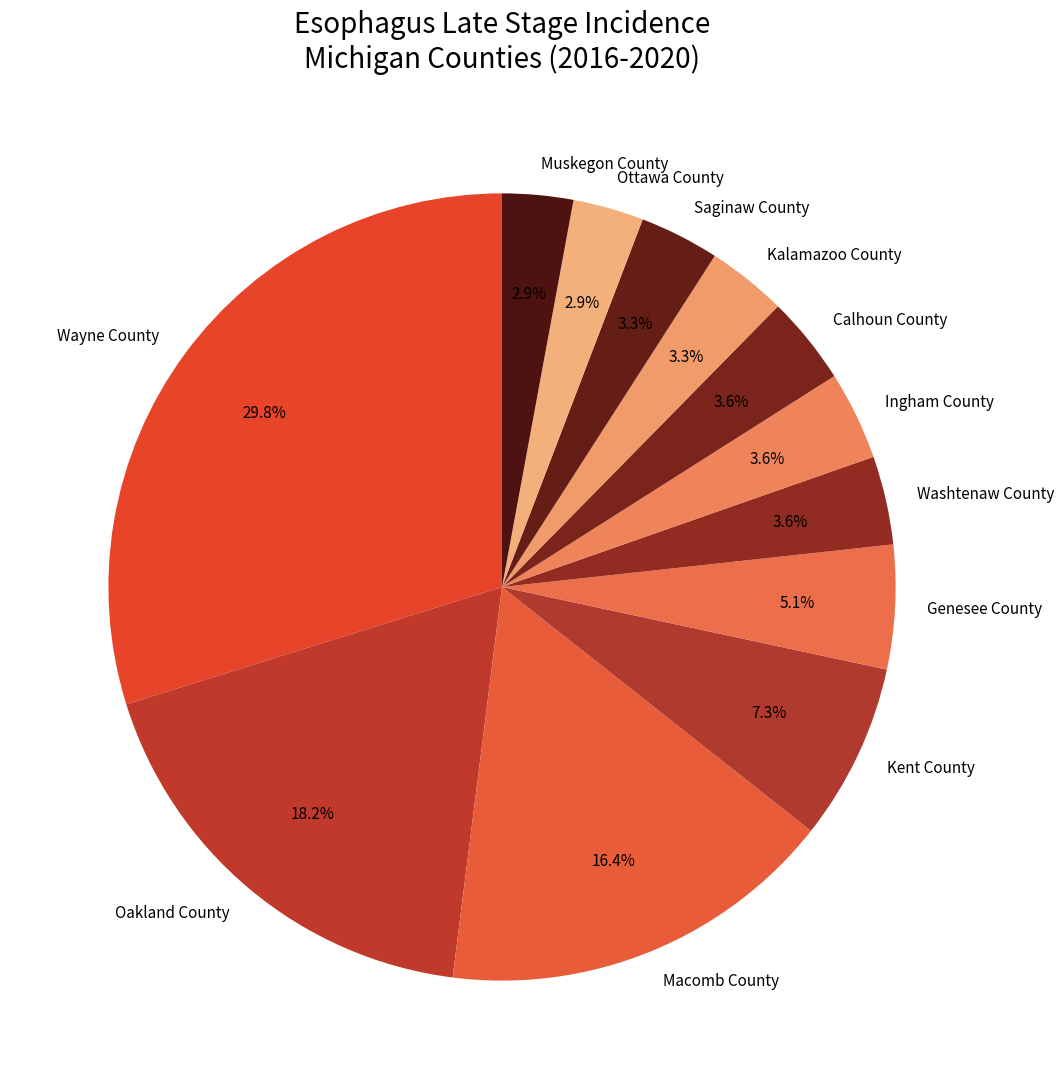

Which category has the biggest portion of the pie?

Wayne County